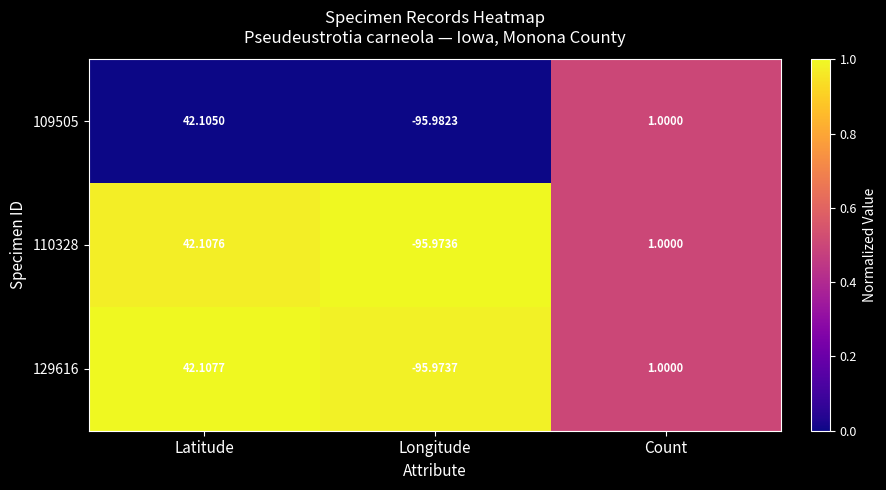

Between Longitude and Count, which series saw the biggest shift?

109505